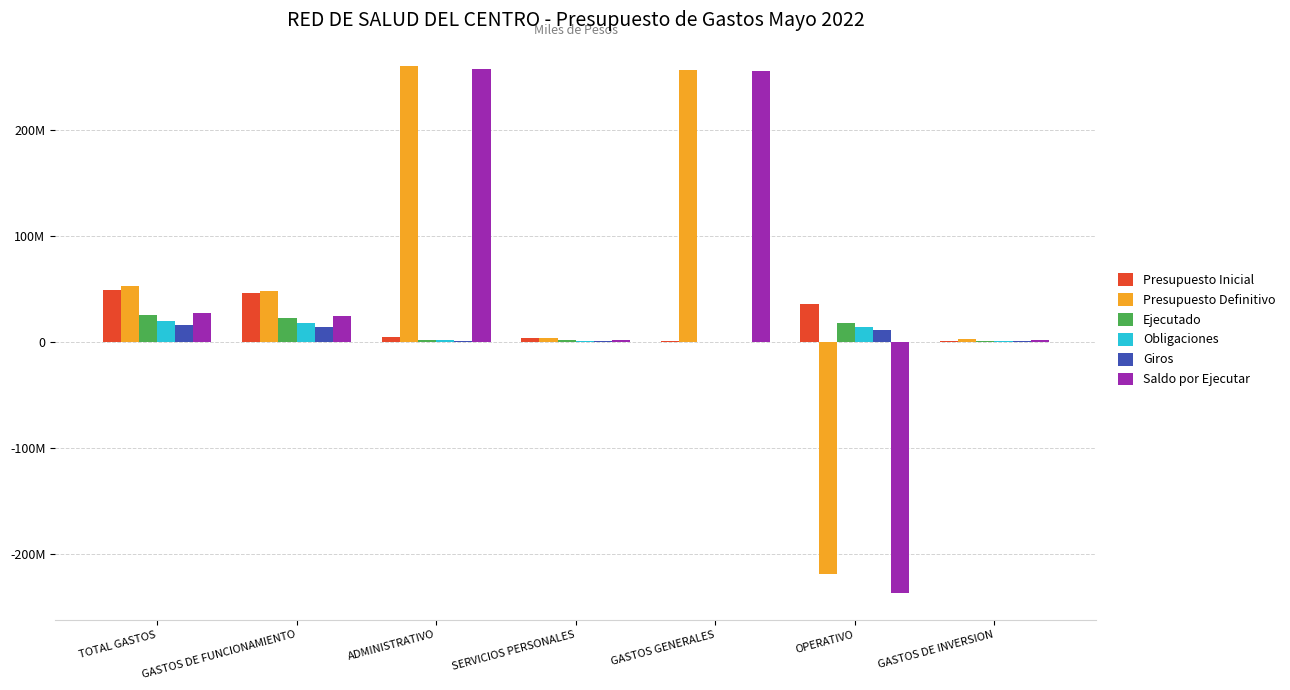

What is the sum of the Presupuesto Definitivo values at GASTOS GENERALES and OPERATIVO?

38003622.7